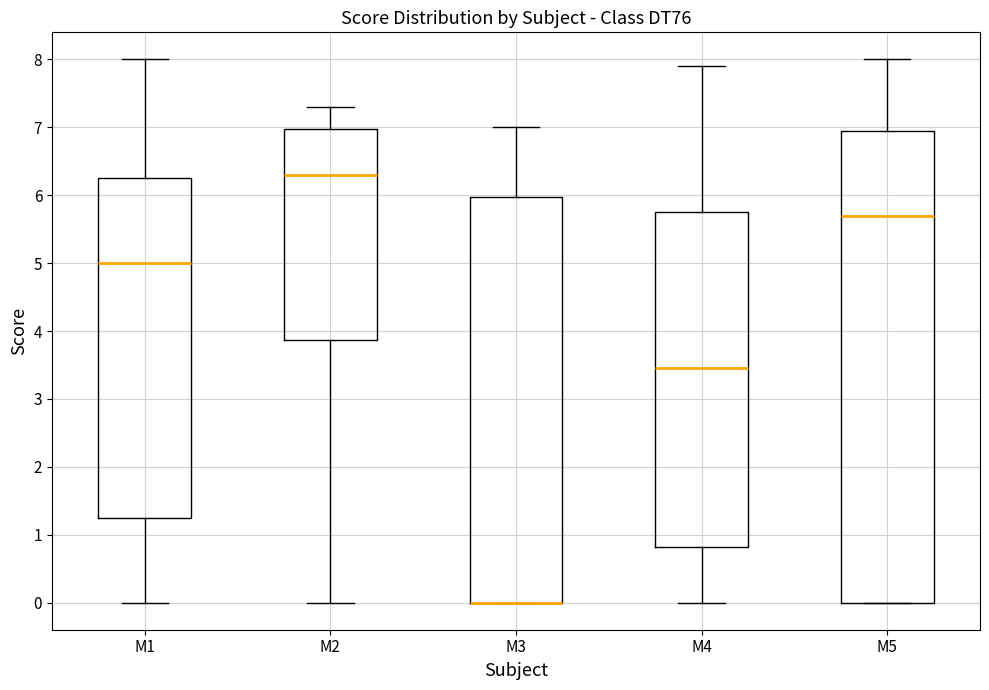

Which box is the tallest, from its lower edge to its upper edge?

M5